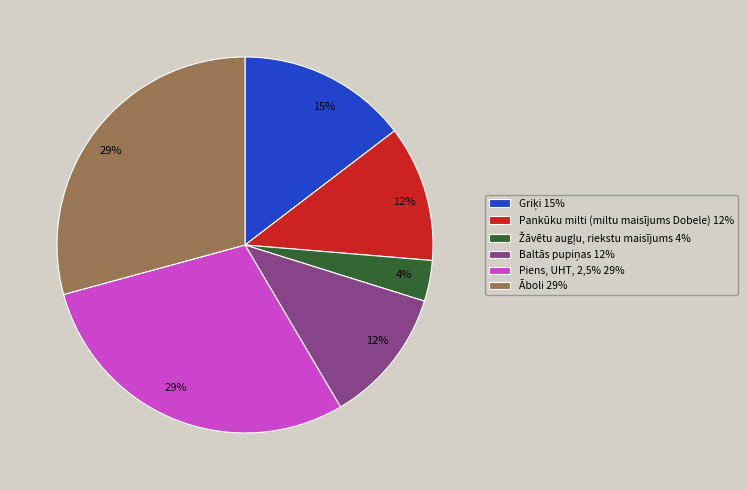

The Āboli 29% slice represents 39% of the pie. True or false?

False